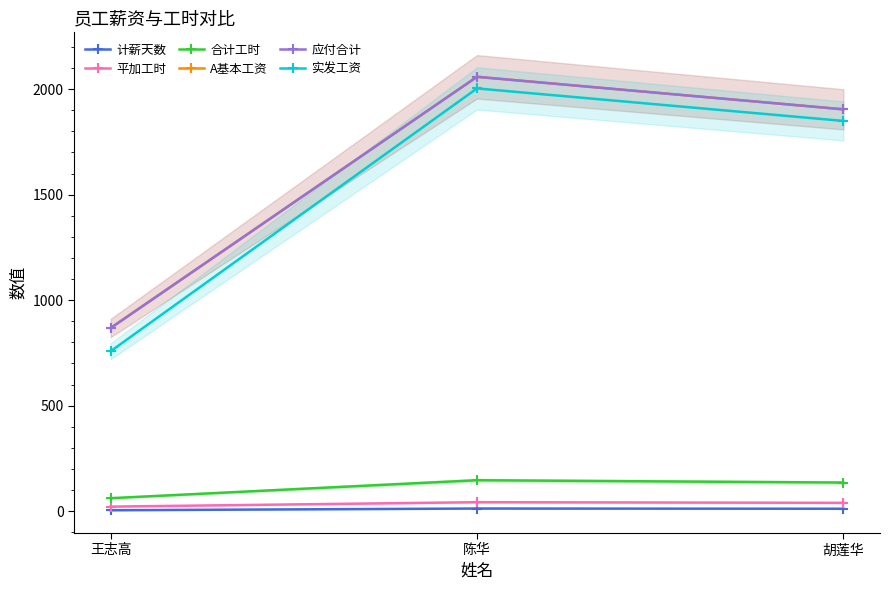

Is it true that 应付合计 equals 3190 at 陈华?

False